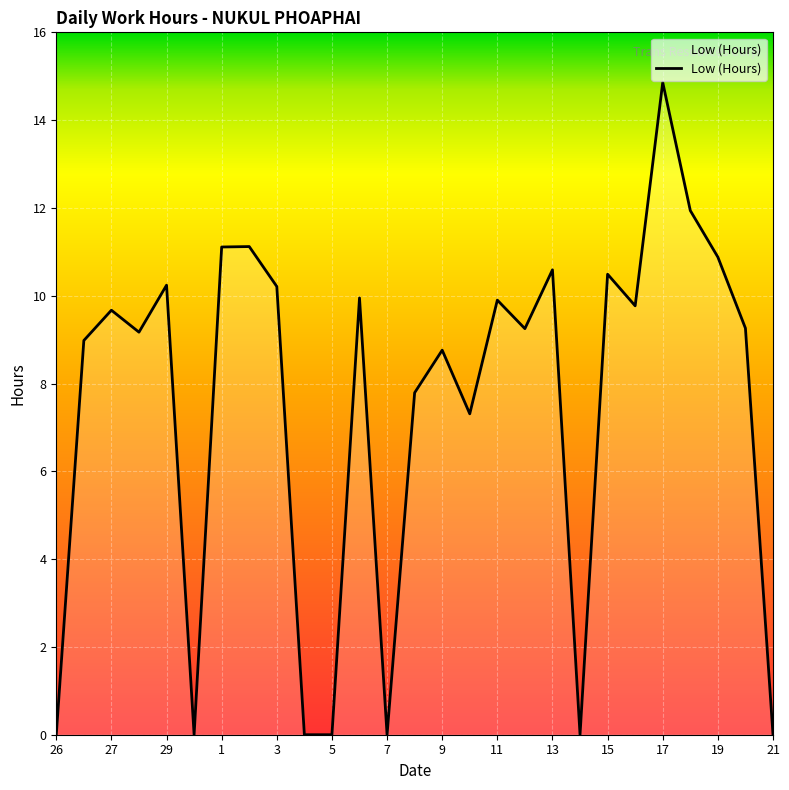

What is the greatest value displayed?

14.9